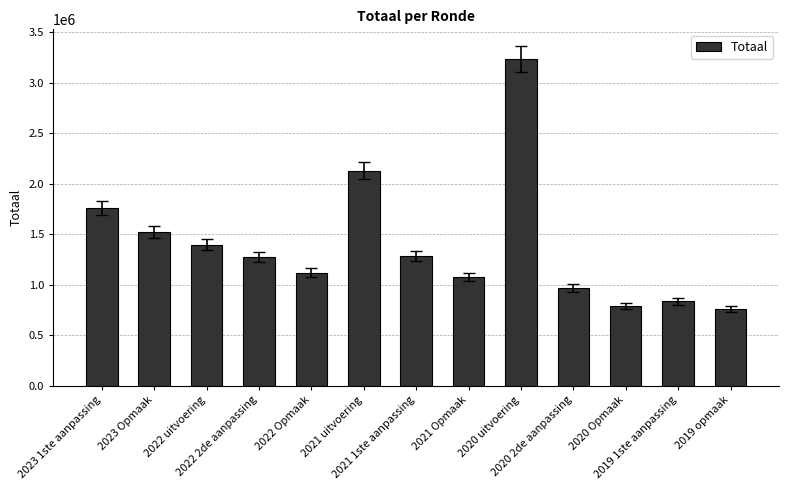

What is the average value?

1395553